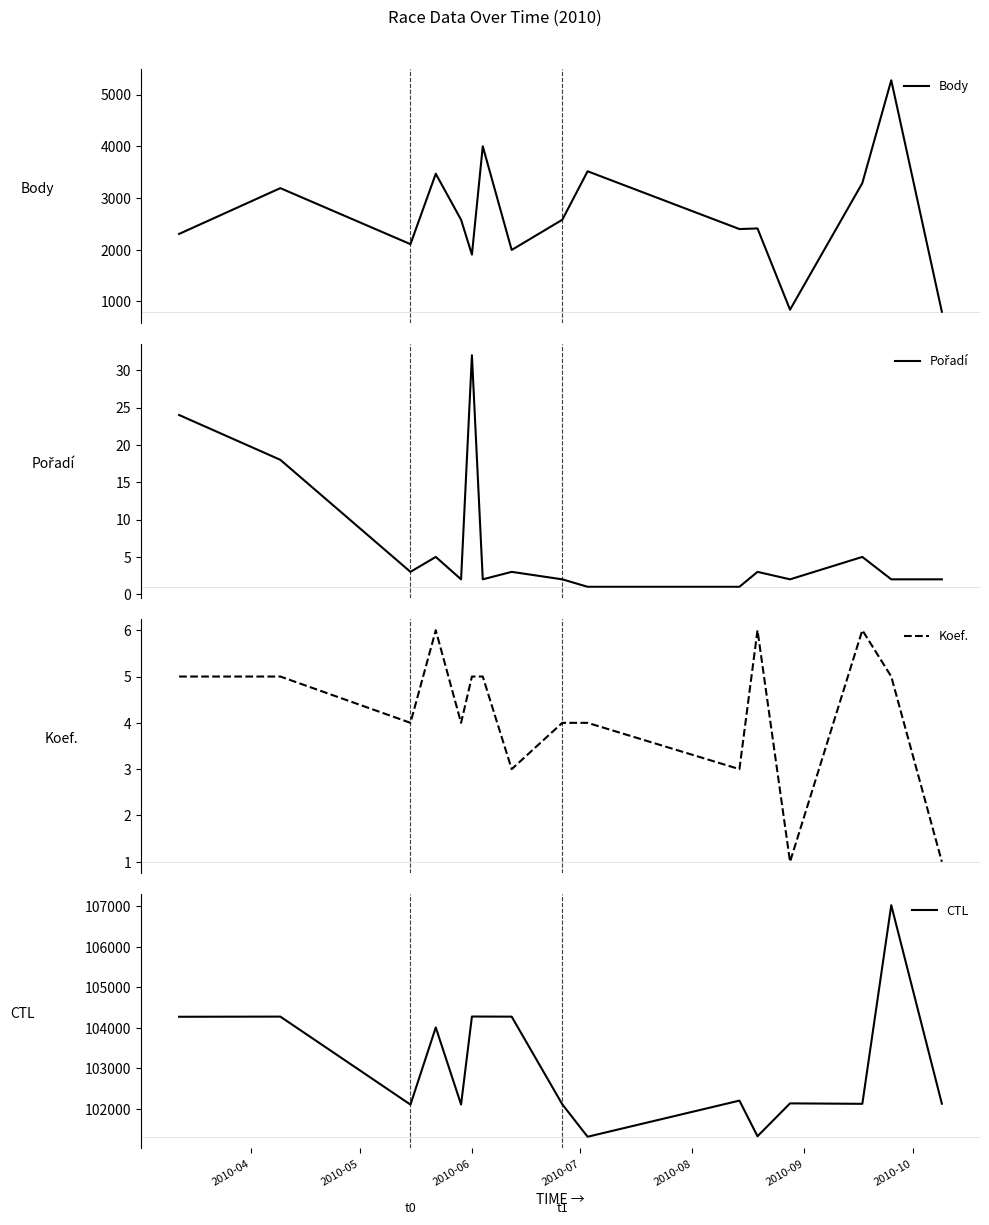

How many interior local valleys does the CTL series have?

5